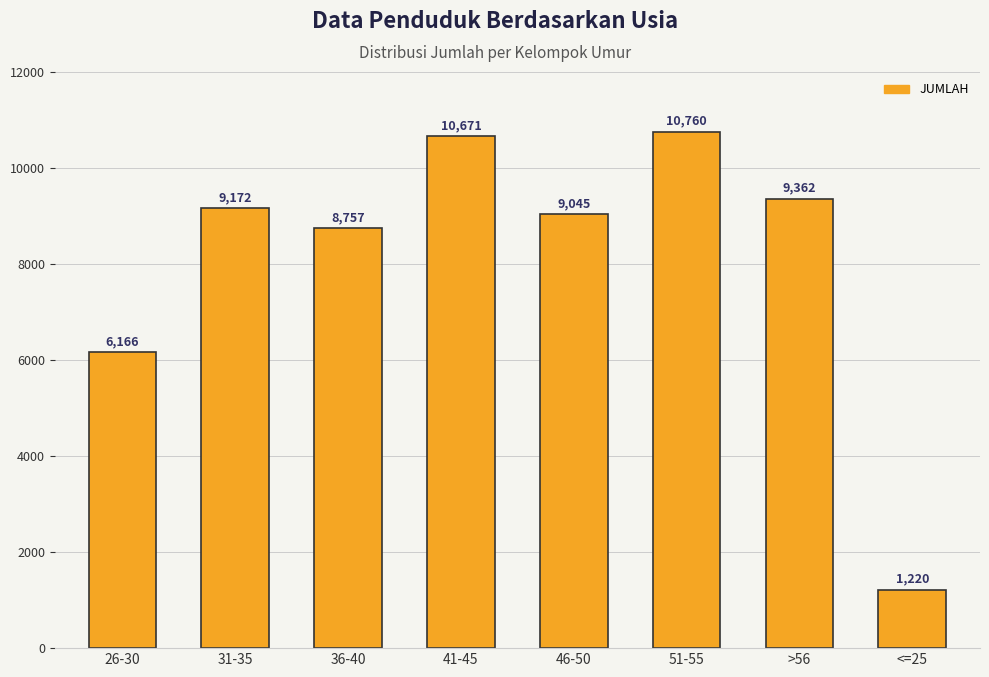

The chart shows a value of 2306 at 36-40. True or false?

False